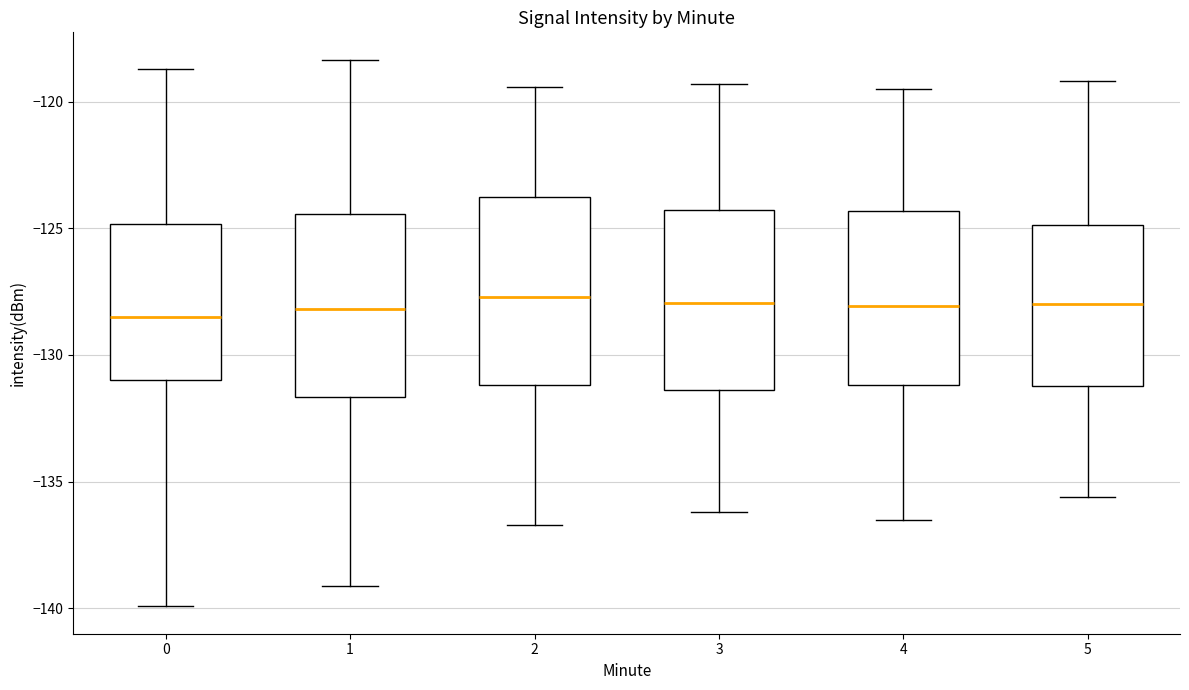

Reading left to right, transcribe this box plot: for each box, give where its median line is, the range the box spans, and where its two whiskers end, as read against the y-axis. The values are not printed on the chart, so give them approximately, as read against the axis.

0: median -128.5, box -131.0 to -125.0, whiskers -140.0 to -118.5
1: median -128.0, box -131.5 to -124.5, whiskers -139.0 to -118.5
2: median -127.5, box -131.0 to -124.0, whiskers -136.5 to -119.5
3: median -128.0, box -131.5 to -124.5, whiskers -136.0 to -119.5
4: median -128.0, box -131.0 to -124.5, whiskers -136.5 to -119.5
5: median -128.0, box -131.0 to -125.0, whiskers -135.5 to -119.0